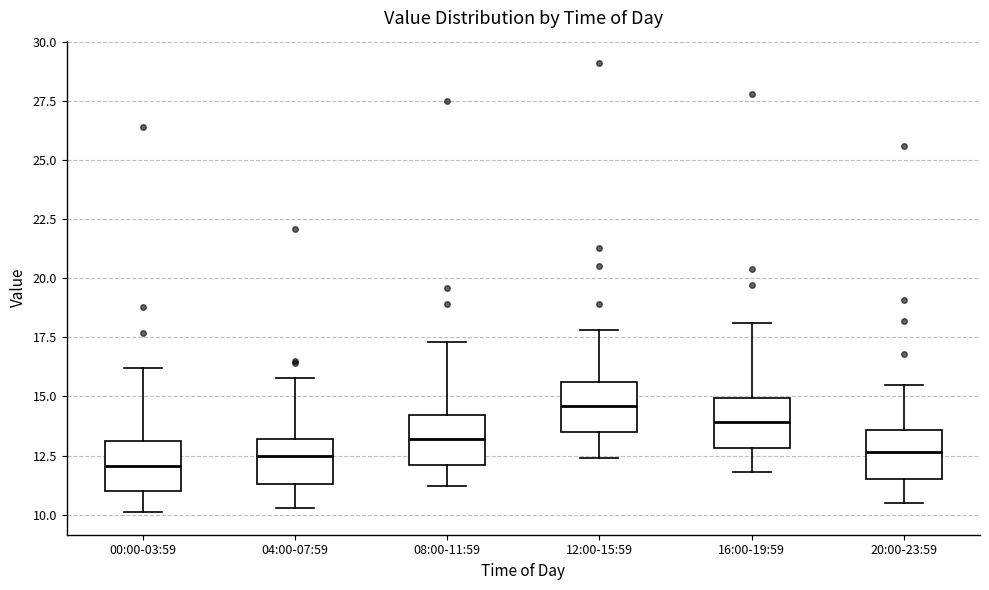

Reading left to right, read every box against the y-axis: the position of its median line, the range the box covers, and the ends of its whiskers. The values are not printed on the chart, so give them approximately, as read against the axis.

00:00-03:59: median 12.0, box 11.0 to 13.0, whiskers 10.0 to 16.0
04:00-07:59: median 12.5, box 11.5 to 13.0, whiskers 10.5 to 16.0
08:00-11:59: median 13.0, box 12.0 to 14.0, whiskers 11.0 to 17.5
12:00-15:59: median 14.5, box 13.5 to 15.5, whiskers 12.5 to 18.0
16:00-19:59: median 14.0, box 13.0 to 15.0, whiskers 12.0 to 18.0
20:00-23:59: median 12.5, box 11.5 to 13.5, whiskers 10.5 to 15.5